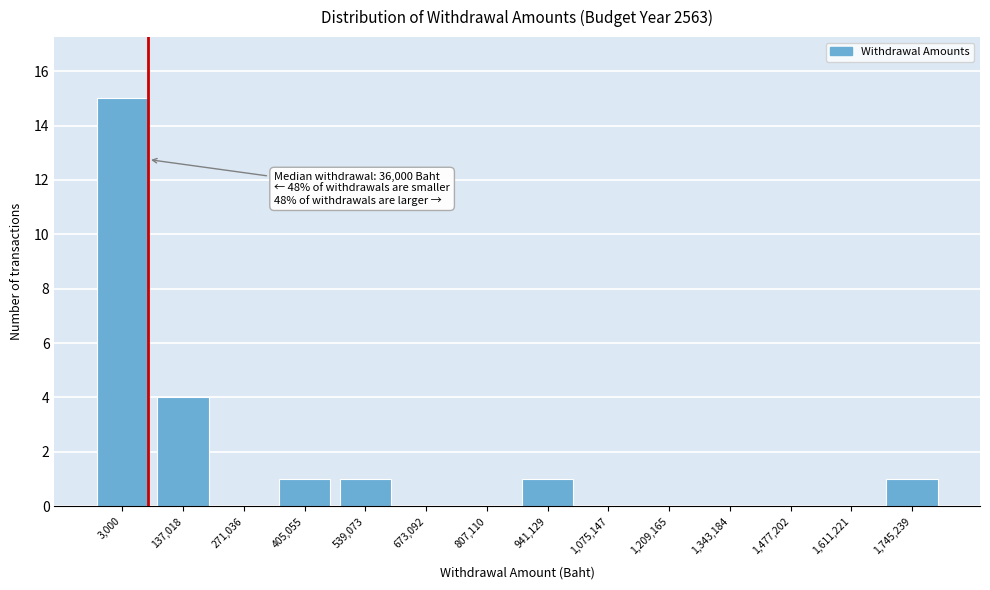

Reading left to right, list all the values displayed in this chart.

3,000=15	137,018=4	271,036=0	405,055=1	539,073=1	673,092=0	807,110=0	941,129=1	1,075,147=0	1,209,165=0	1,343,184=0	1,477,202=0	1,611,221=0	1,745,239=1